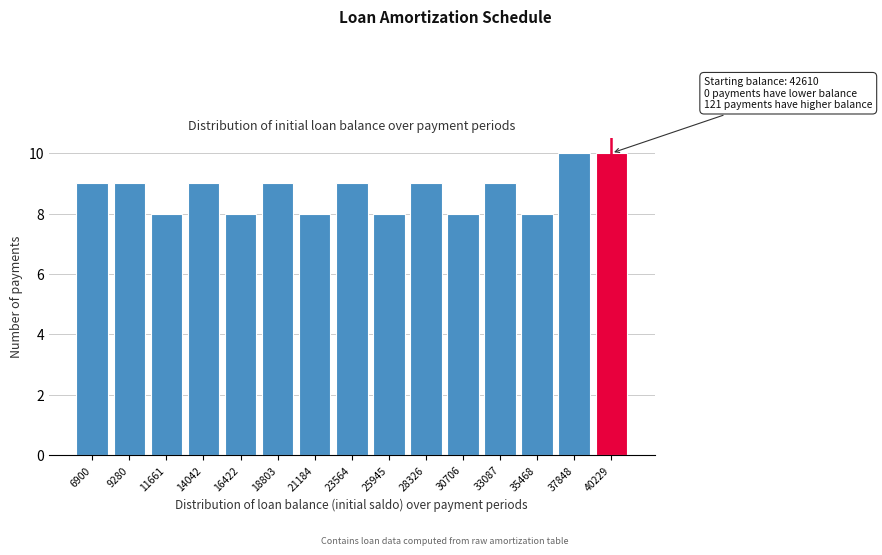

Reading left to right, transcribe all the data shown in this chart.

6900=9	9280=9	11661=8	14042=9	16422=8	18803=9	21184=8	23564=9	25945=8	28326=9	30706=8	33087=9	35468=8	37848=10	40229=10